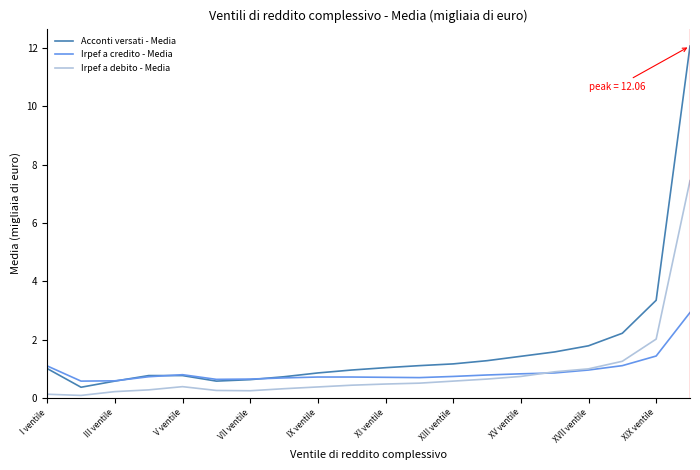

What are all the series names shown in the legend?

Acconti versati - Media, Irpef a credito - Media, Irpef a debito - Media